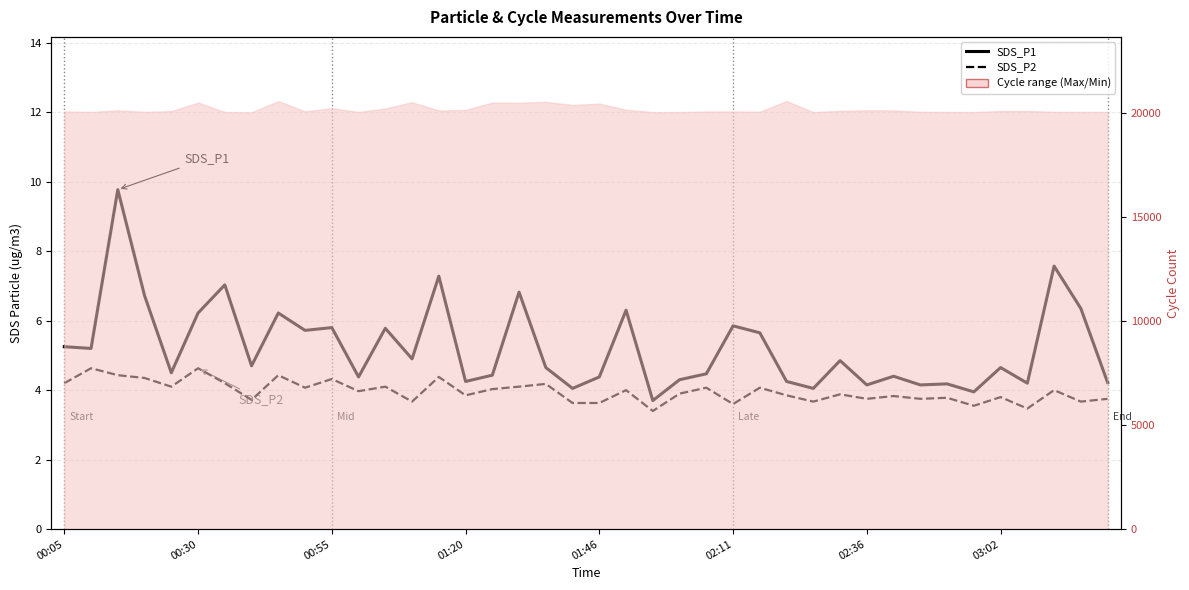

True or false: SDS_P1 has more than 1 interior local peaks.

True